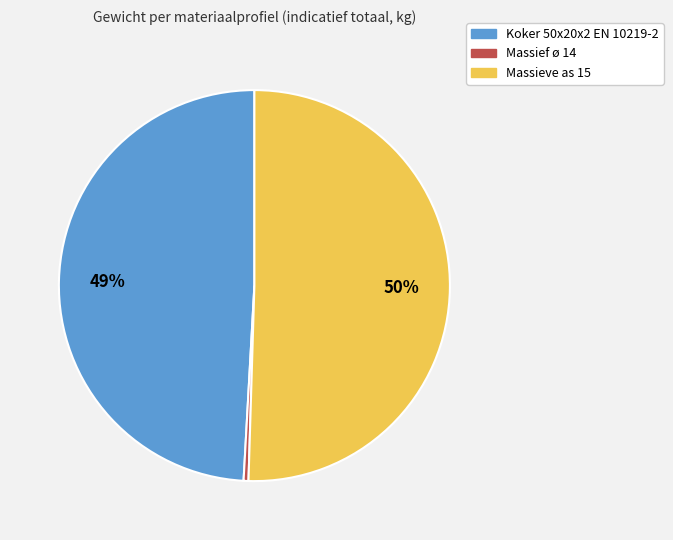

Is it true that Massieve as 15 is 50% of the pie?

True